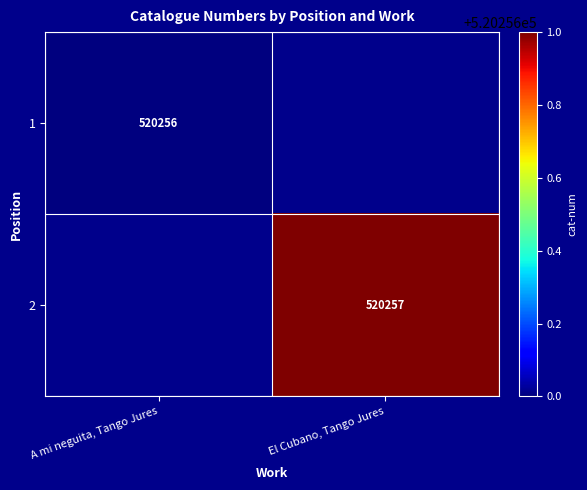

True or false: 1 has a value of 520256 at A mi neguita, Tango Jures.

True